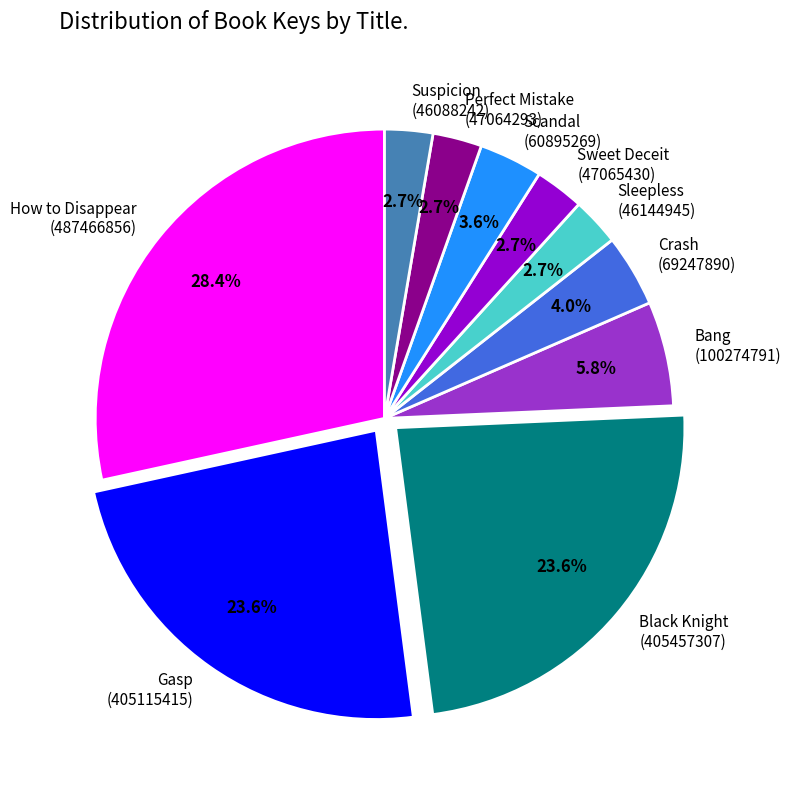

What percentage is the How to Disappear slice, to the nearest percent?

28%